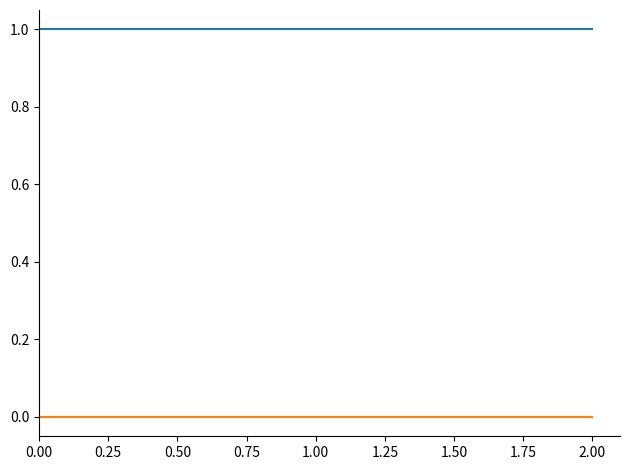

How many categories are shown in the chart?

3